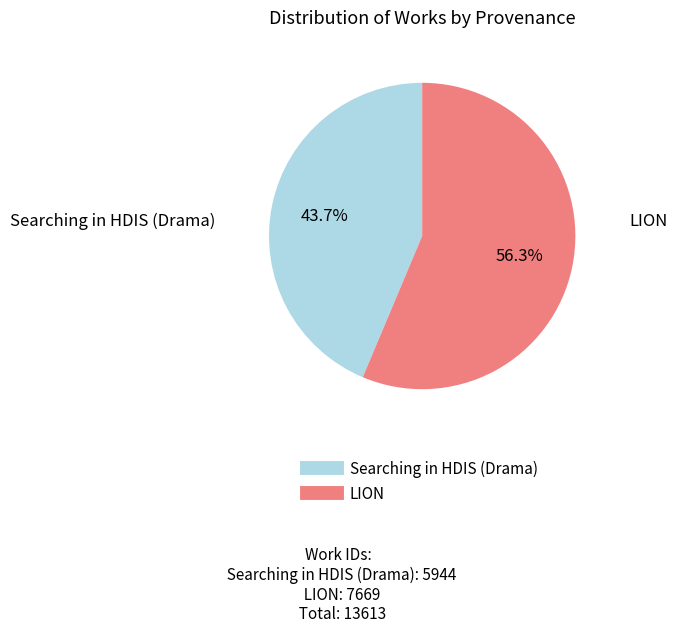

Does LION account for over 50% of the chart?

Yes